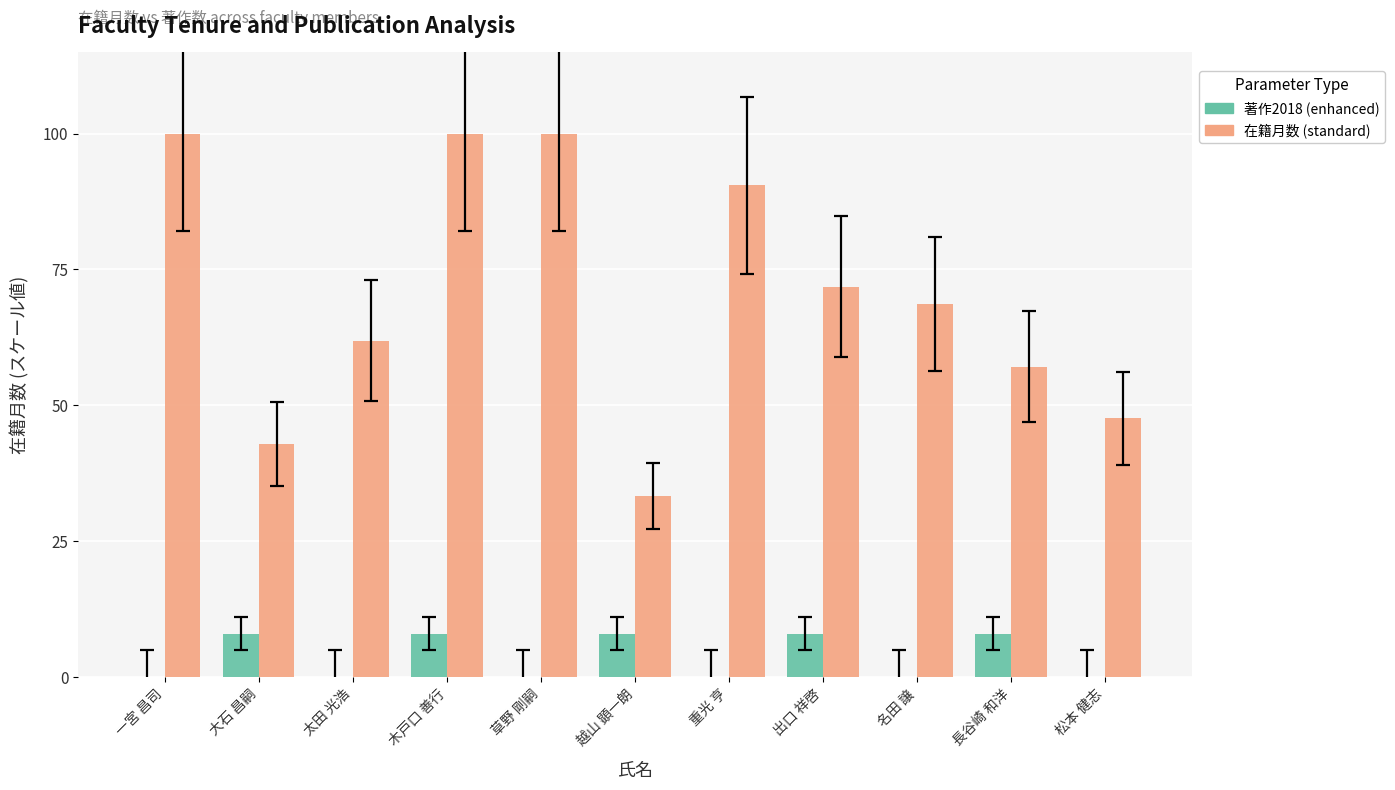

Does the chart contain stacked bars?

No